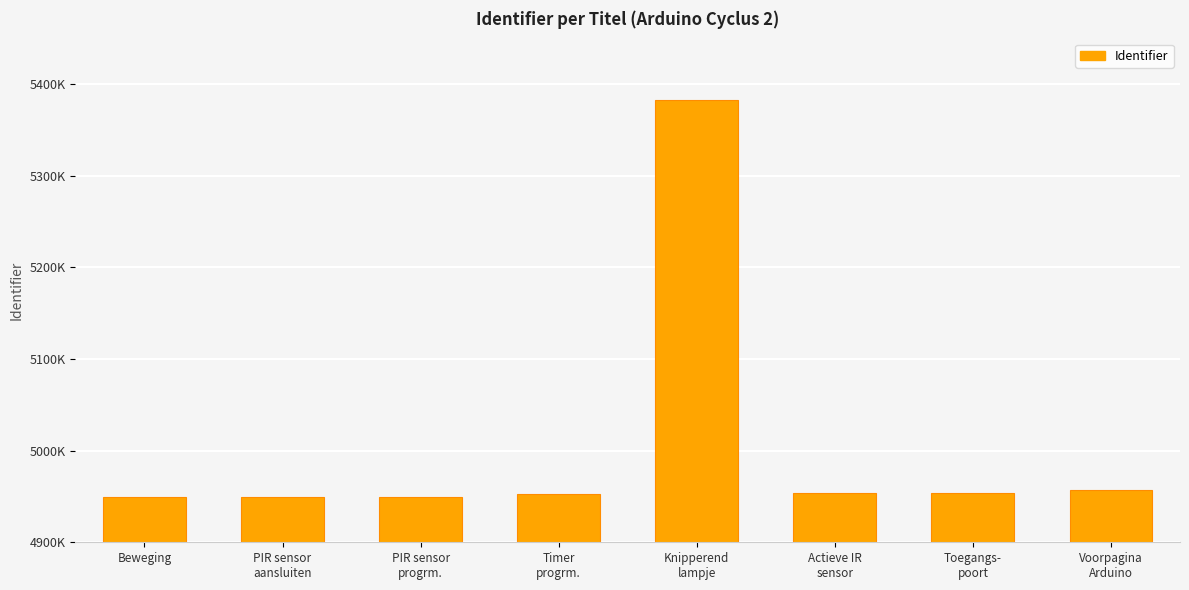

What is the sum of all values?

40048355